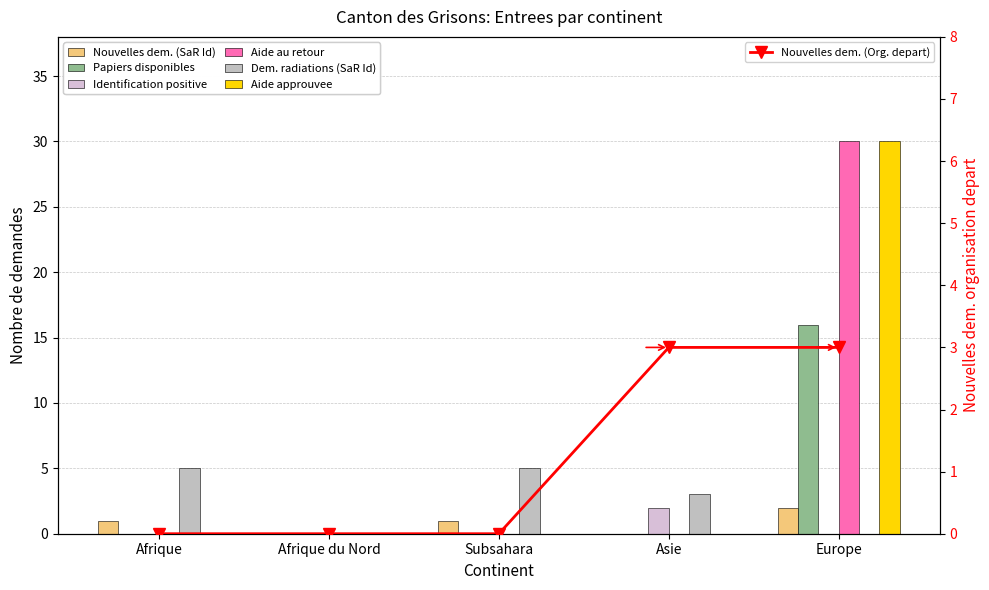

What is the spread (max minus min) of values at Europe?

30